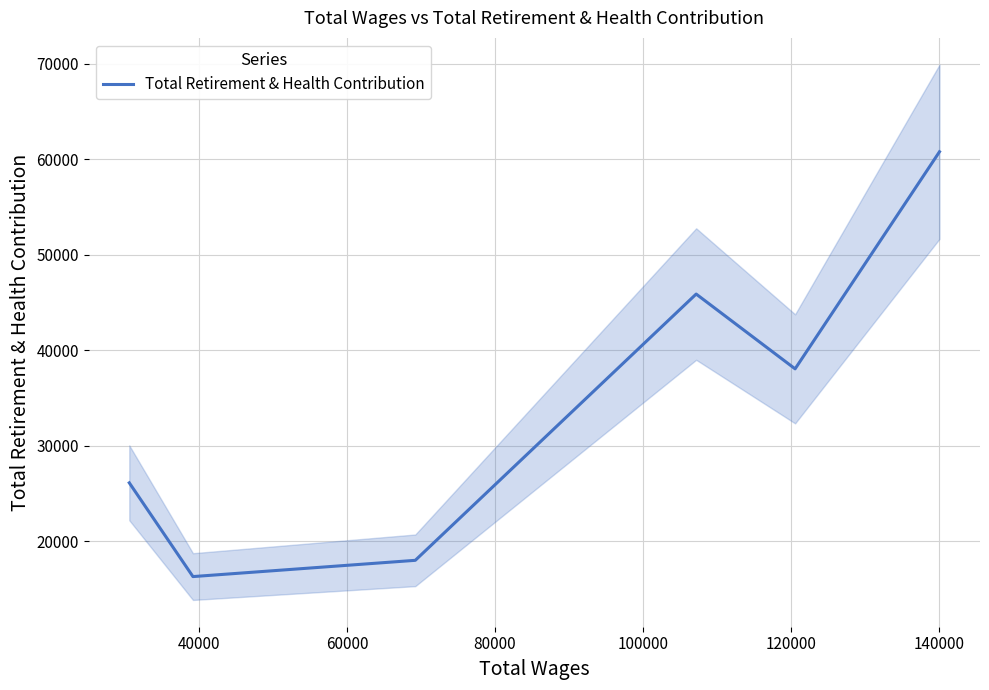

Is this an area chart (filled region under the line)?

No